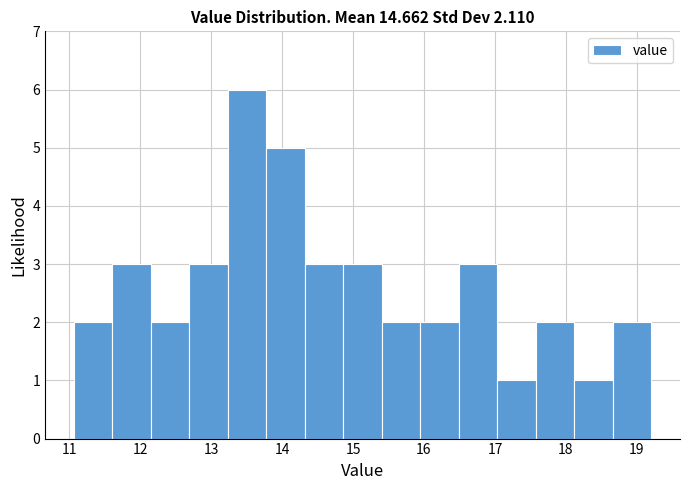

Over which range of the x-axis is the bar tallest?

13.2 to 13.8